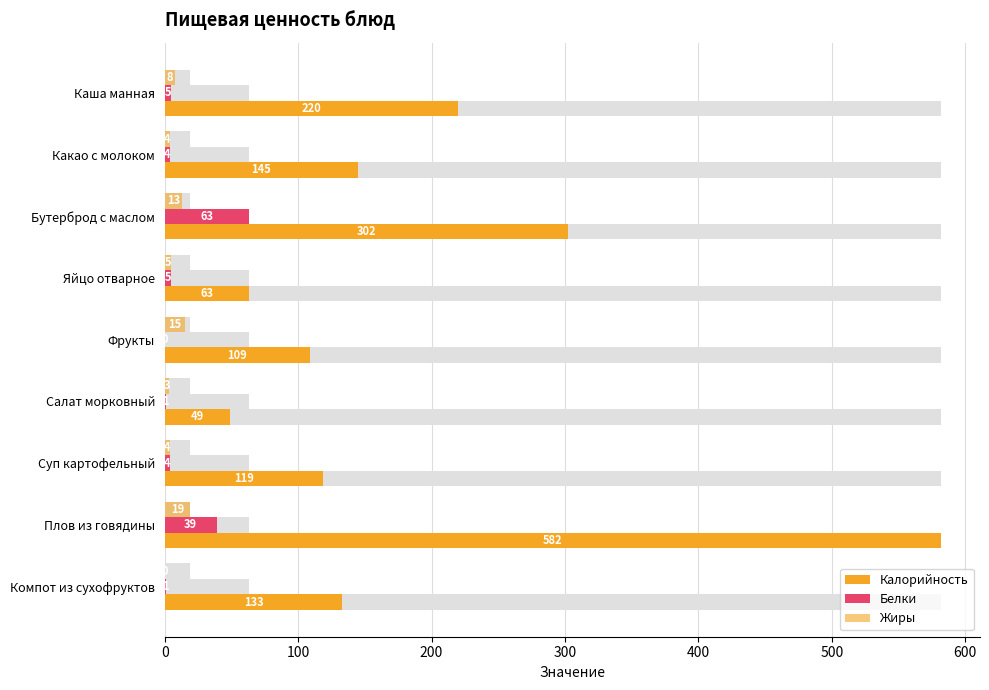

How many values in the Белки series exceed 4?

4